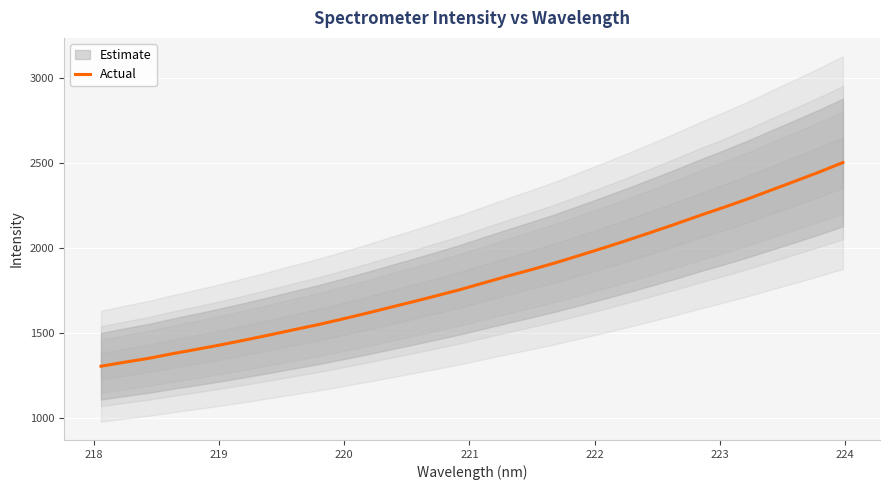

What is the lowest value of the Actual series?

1304.4